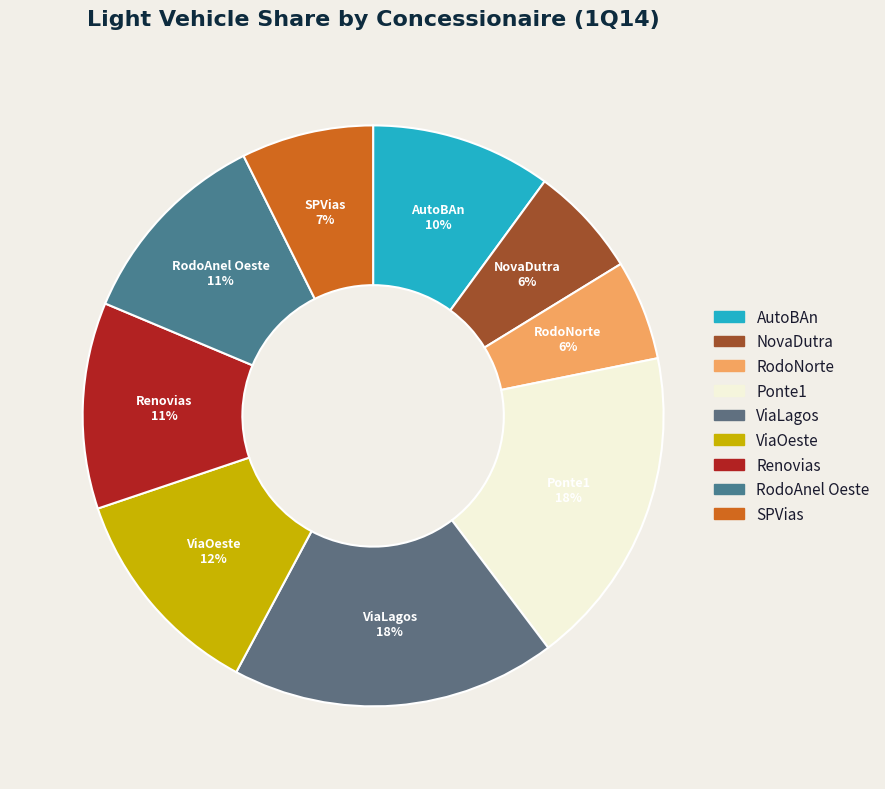

To the nearest percent, what is the combined percentage of ViaLagos and Ponte1?

36%